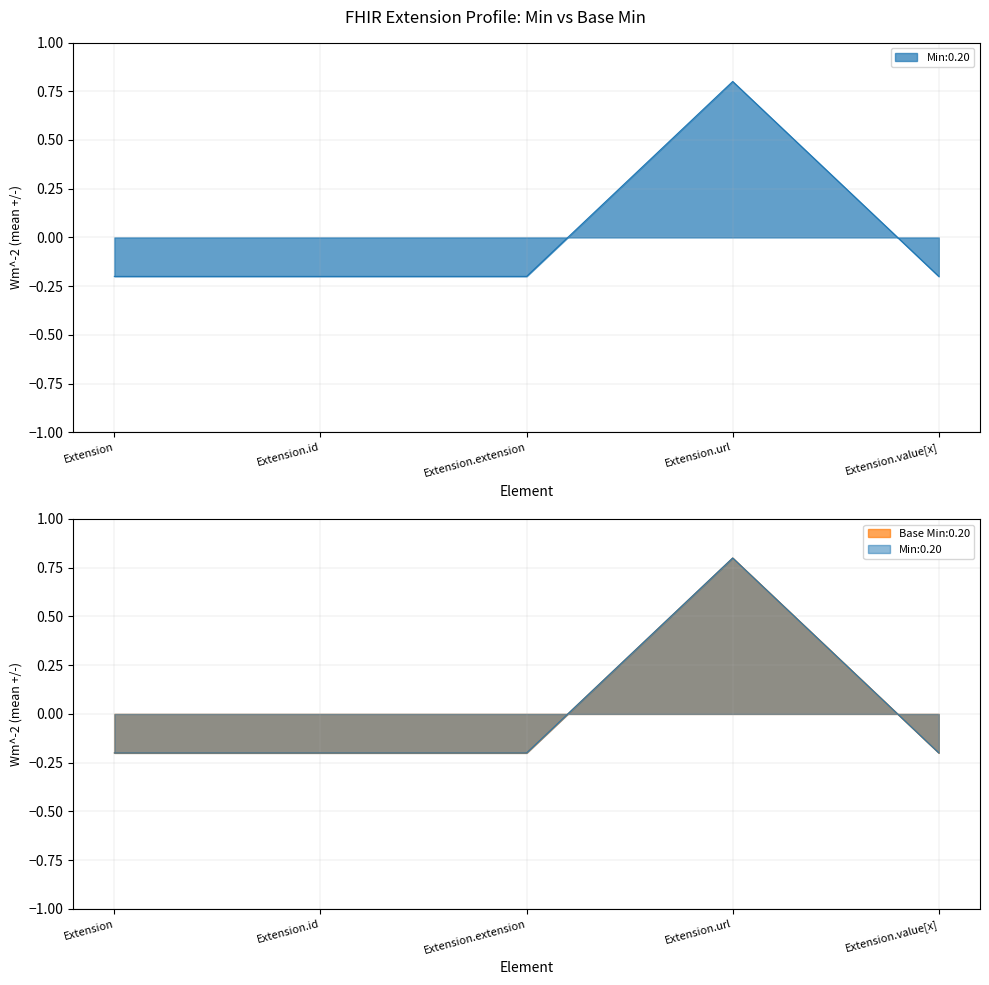

What value does the Min series have at Extension.url?

0.8